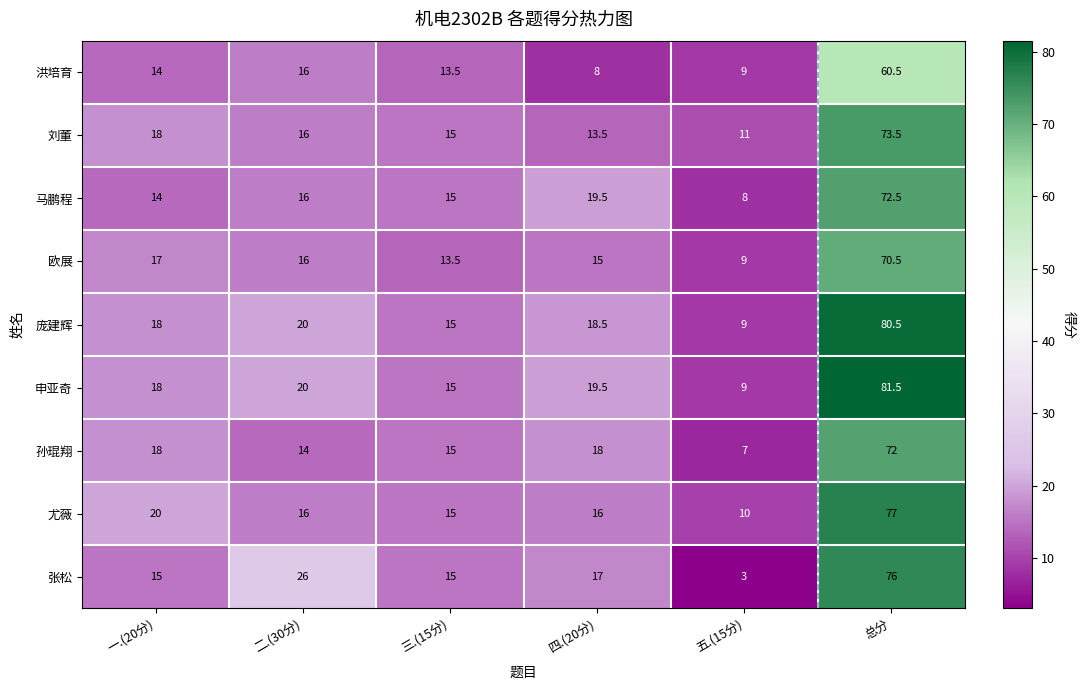

At which label does 尤薇 first exceed 16?

一.(20分)